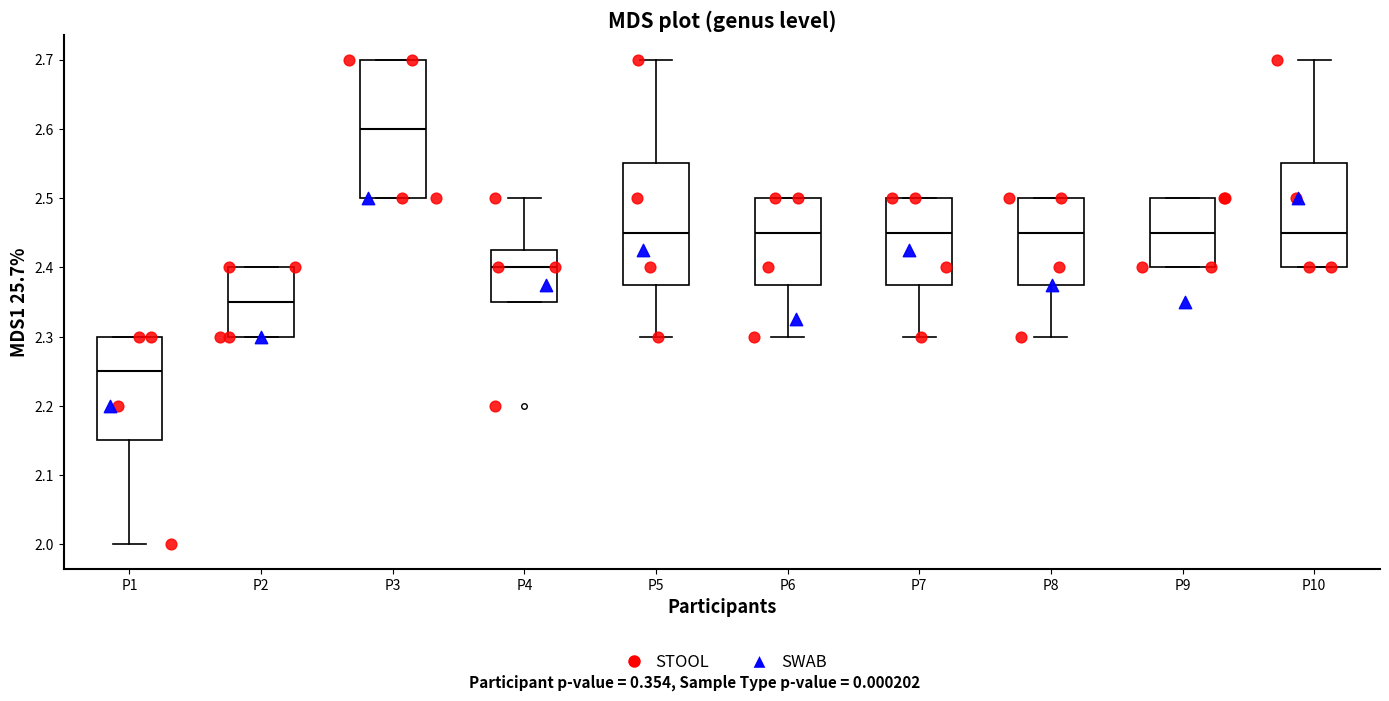

Reading left to right, transcribe this box plot: for each box, give where its median line is, the range the box spans, and where its two whiskers end, as read against the y-axis. The values are not printed on the chart, so give them approximately, as read against the axis.

P1: median 2.25, box 2.15 to 2.30, whiskers 2.00 to 2.30
P2: median 2.35, box 2.30 to 2.40, whiskers 2.30 to 2.40
P3: median 2.60, box 2.50 to 2.70, whiskers 2.50 to 2.70
P4: median 2.40, box 2.35 to 2.43, whiskers 2.35 to 2.50
P5: median 2.45, box 2.38 to 2.55, whiskers 2.30 to 2.70
P6: median 2.45, box 2.38 to 2.50, whiskers 2.30 to 2.50
P7: median 2.45, box 2.38 to 2.50, whiskers 2.30 to 2.50
P8: median 2.45, box 2.38 to 2.50, whiskers 2.30 to 2.50
P9: median 2.45, box 2.40 to 2.50, whiskers 2.40 to 2.50
P10: median 2.45, box 2.40 to 2.55, whiskers 2.40 to 2.70